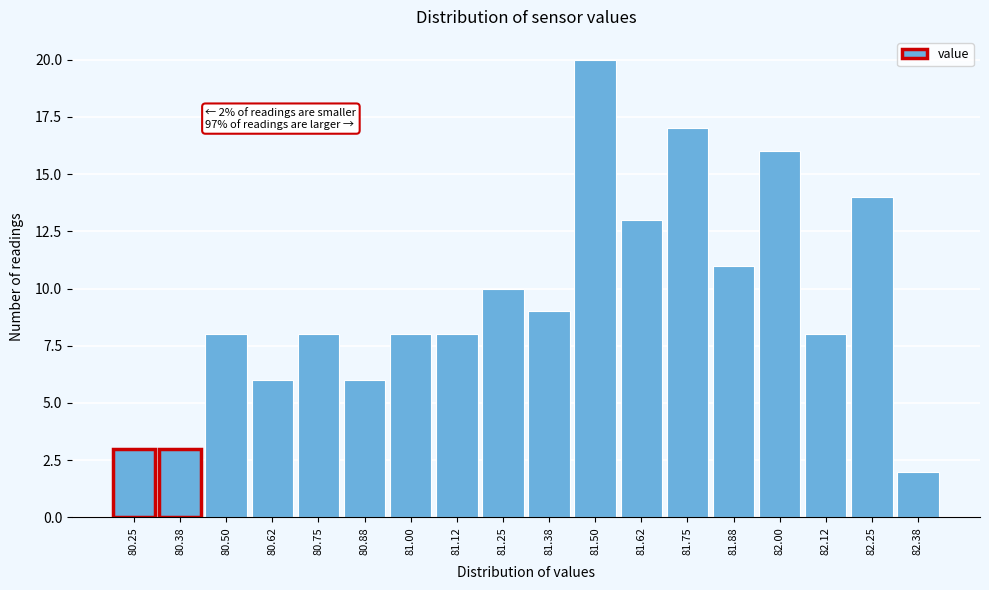

Reading left to right, extract all data points from this chart.

80.25=3	80.38=3	80.50=8	80.62=6	80.75=8	80.88=6	81.00=8	81.12=8	81.25=10	81.38=9	81.50=20	81.62=13	81.75=17	81.88=11	82.00=16	82.12=8	82.25=14	82.38=2